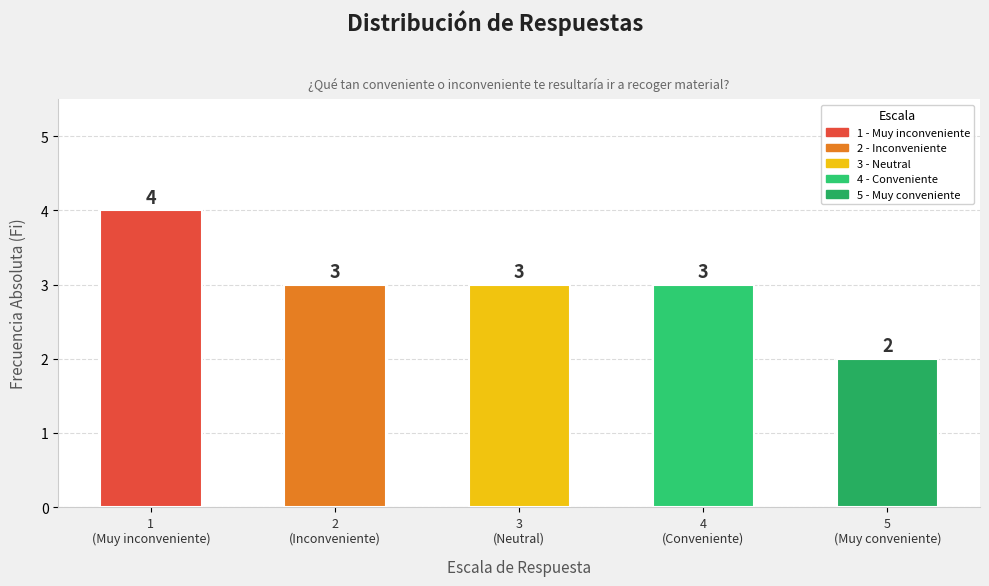

What is the maximum value shown in the chart?

4